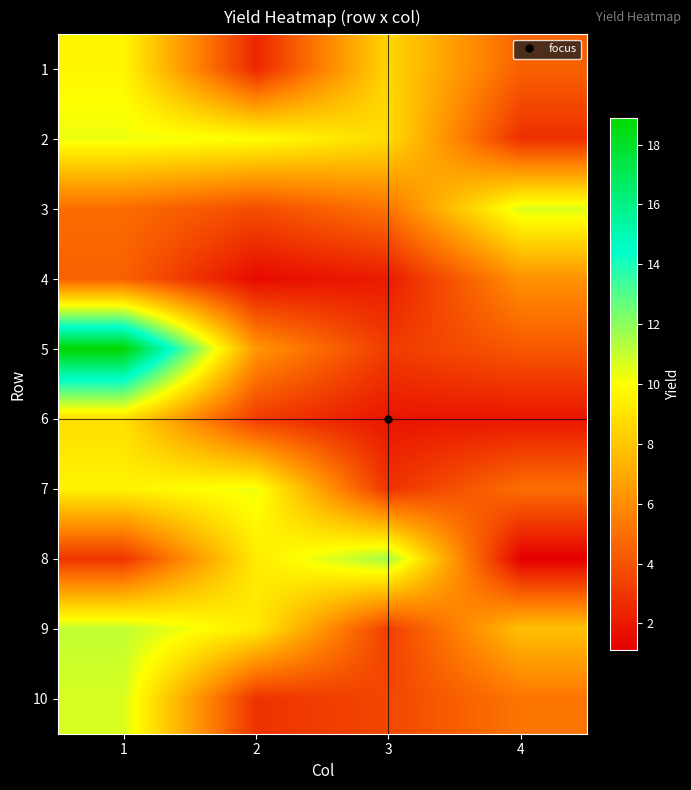

Count the number of categories in the chart.

4